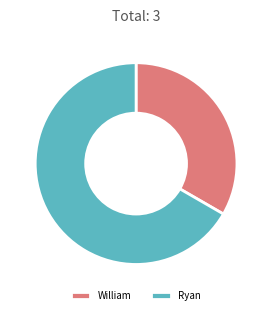

What is the largest slice in the pie chart?

Ryan